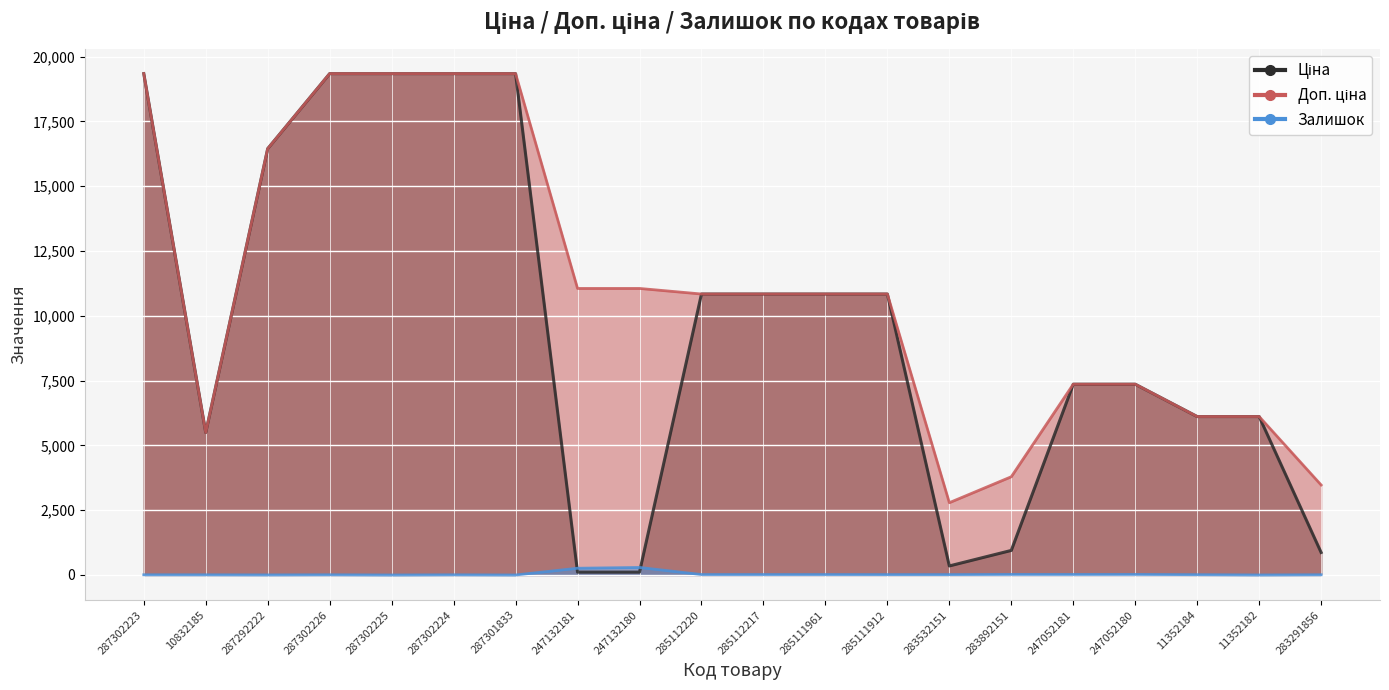

What is the sum of all Ціна values?

191351.9